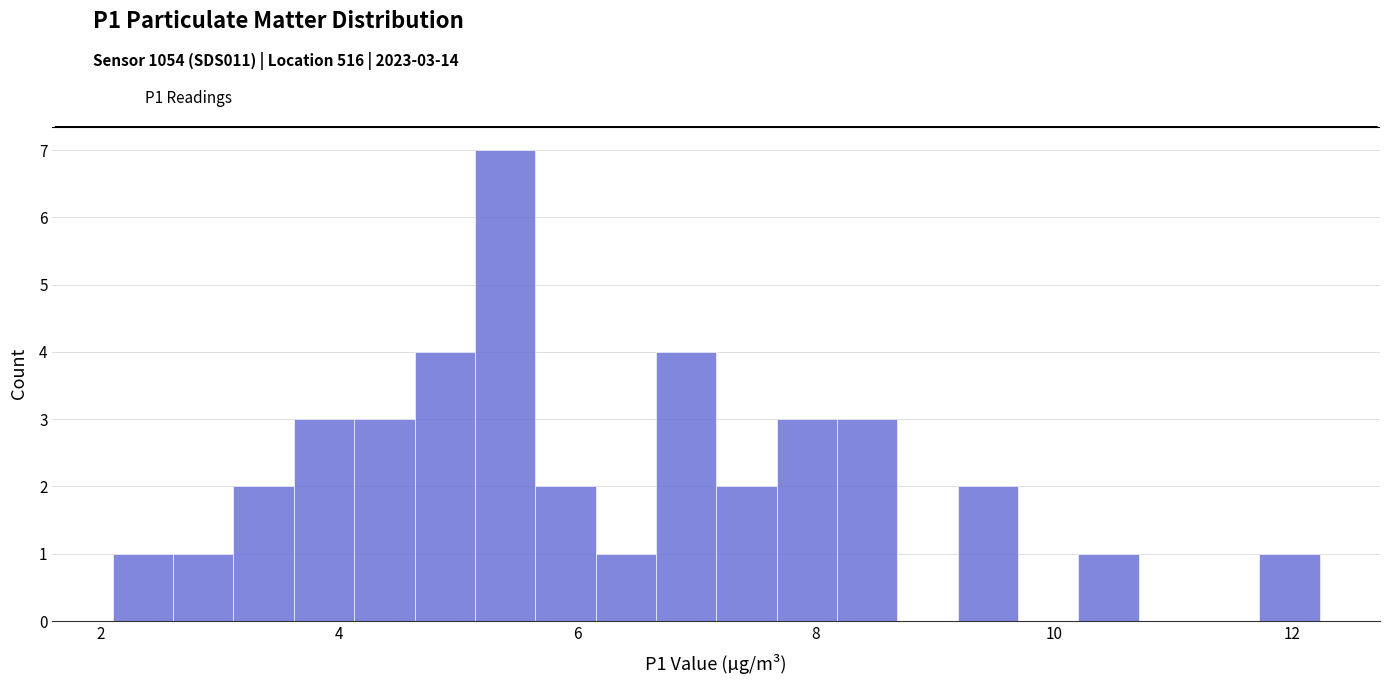

Around what value on the x-axis is the tallest bar? Give the approximate position of its centre, as read against the axis.

5.4